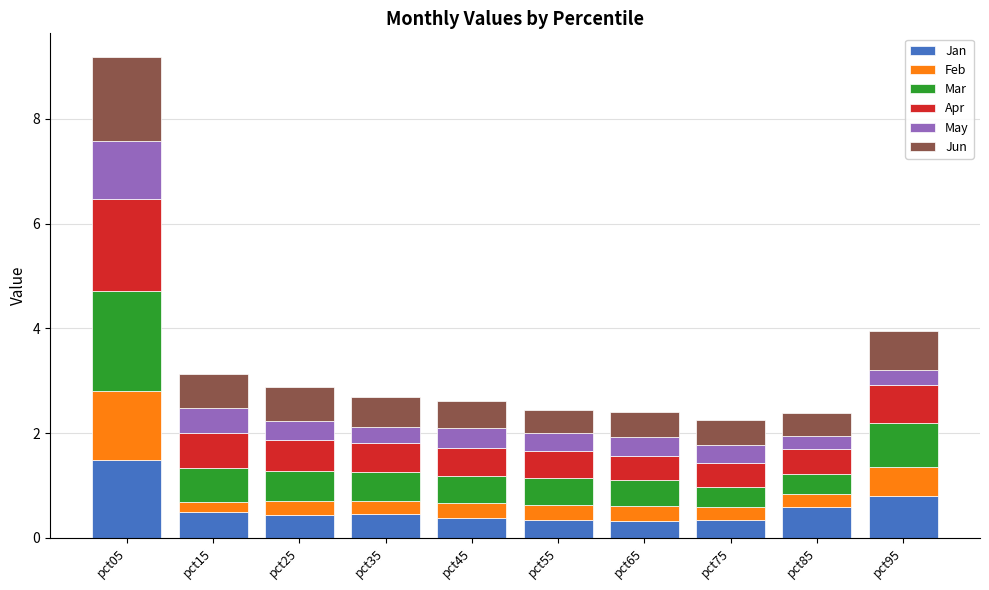

True or false: Jan has a value of 0.2 at pct95.

False